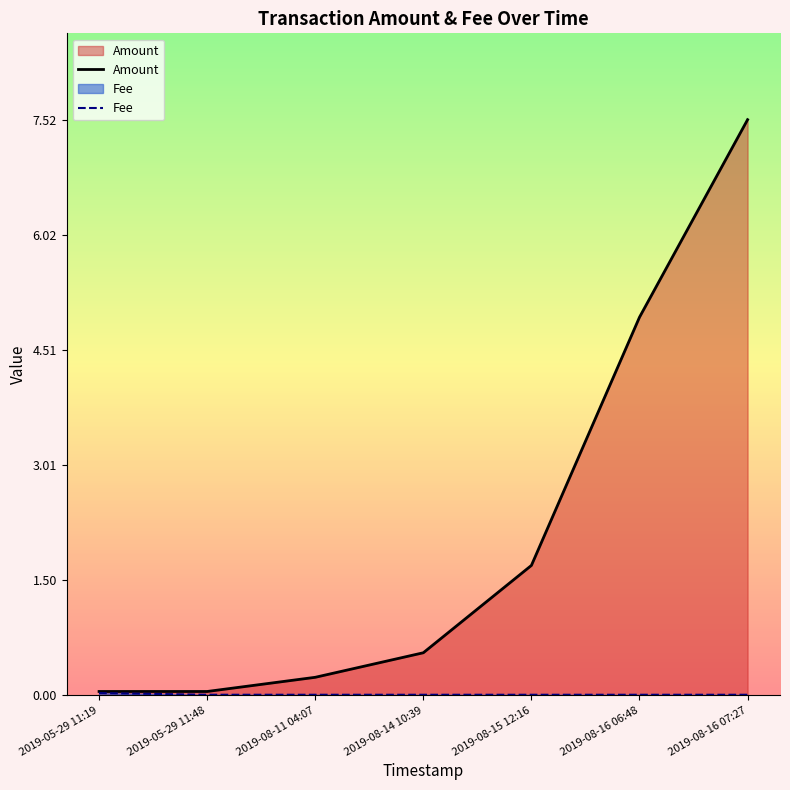

Reading left to right, list all the values displayed in this chart.

Amount: 2019-05-29 11:19=0.1	2019-05-29 11:48=0.1	2019-08-11 04:07=0.2	2019-08-14 10:39=0.6	2019-08-15 12:16=1.7	2019-08-16 06:48=4.9	2019-08-16 07:27=7.5
Fee: 2019-05-29 11:19=0.0	2019-05-29 11:48=0.0	2019-08-11 04:07=0.0	2019-08-14 10:39=0.0	2019-08-15 12:16=0.0	2019-08-16 06:48=0.0	2019-08-16 07:27=0.0